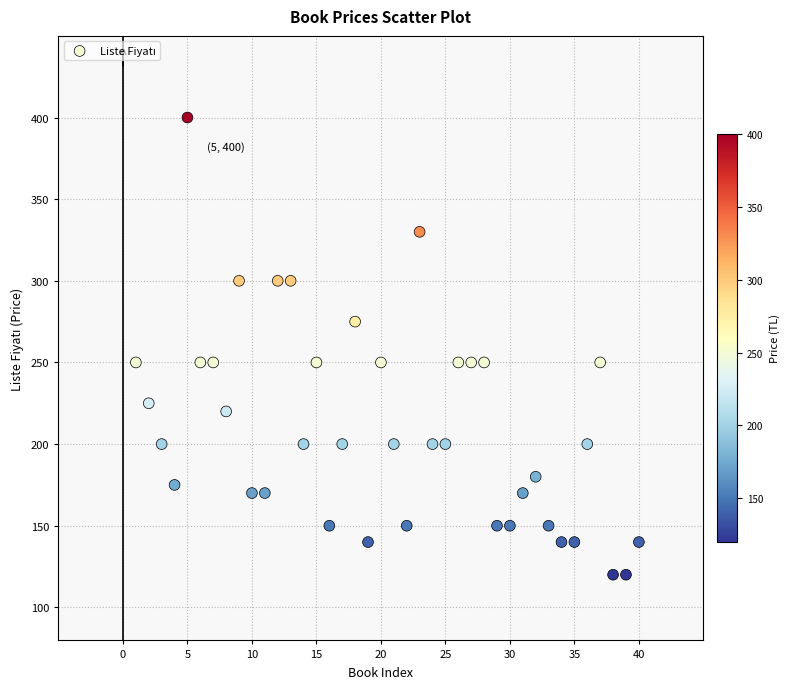

What is the range of Y values (max minus min)?

280